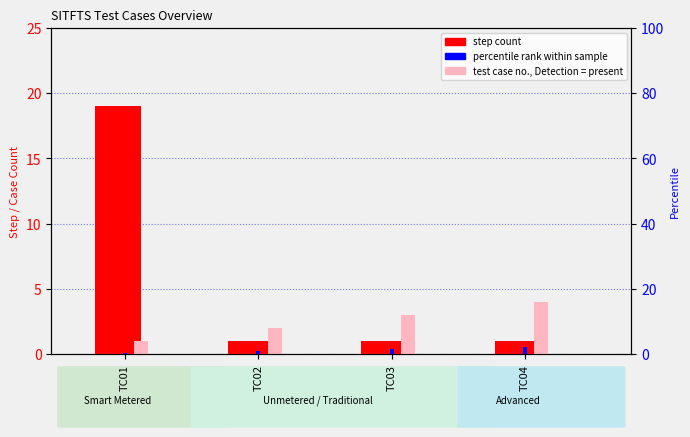

What is the value of the step count bar at the 1st from the left?

19